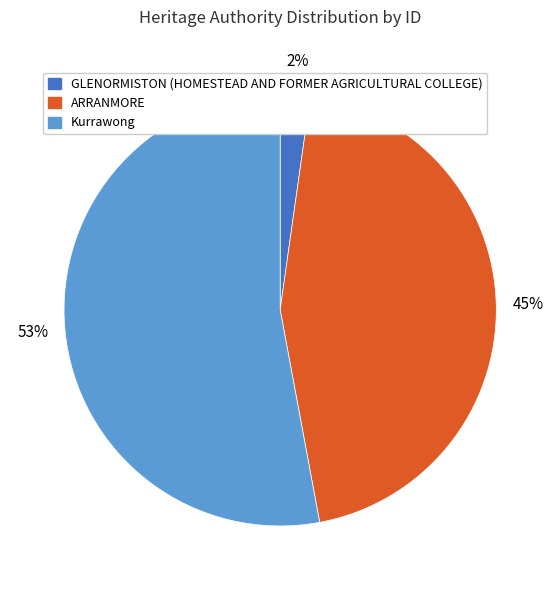

How many segments does this pie chart have?

3